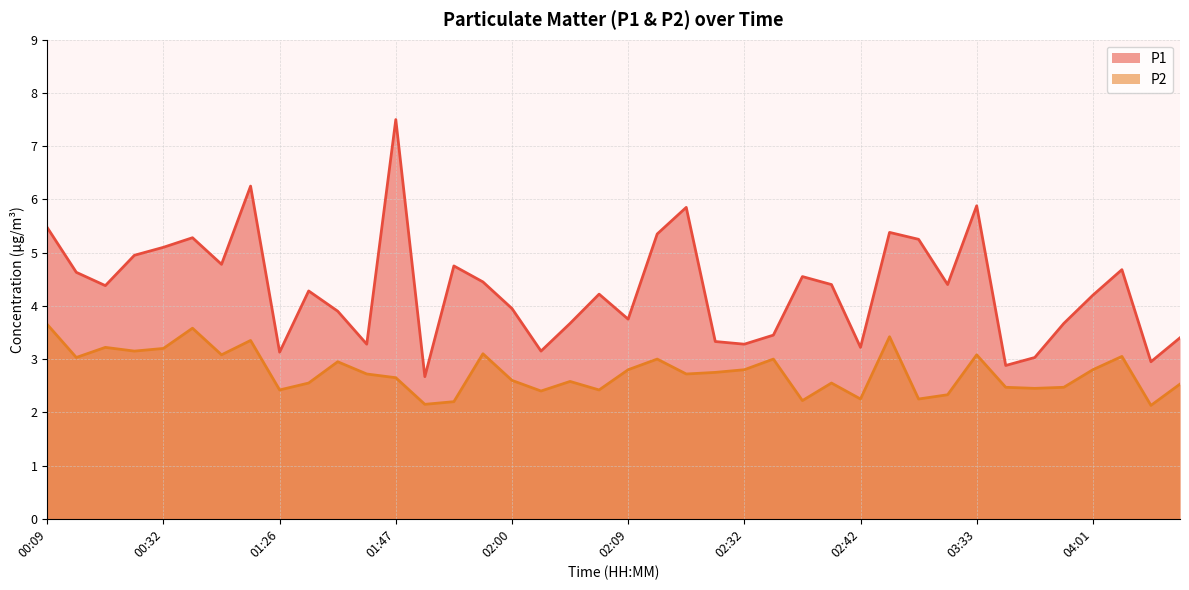

What is the difference between the maximum and minimum values in the P2 series?

1.5